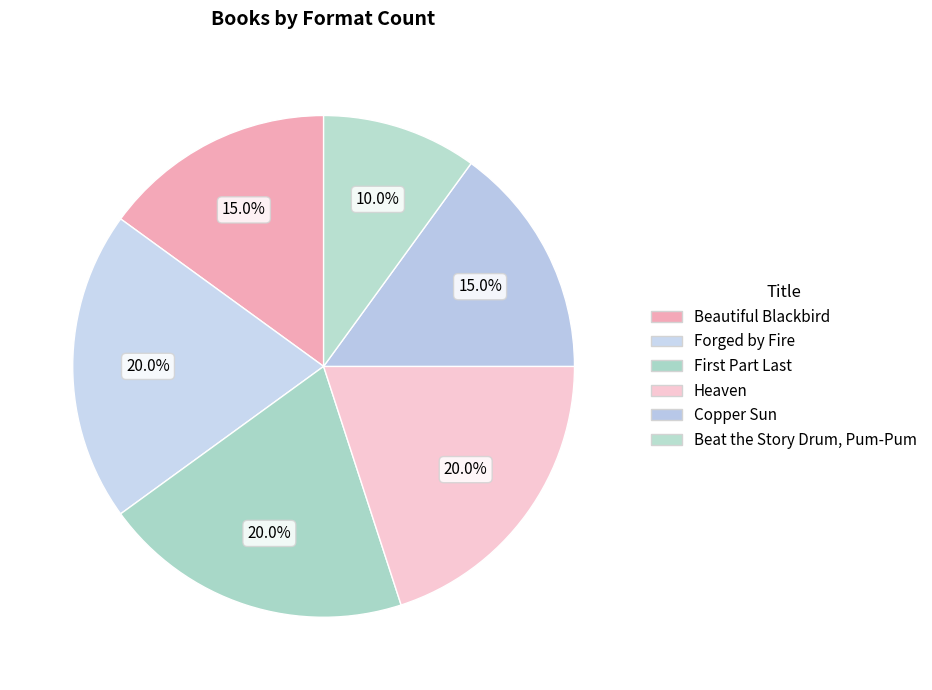

How many segments does this pie chart have?

6